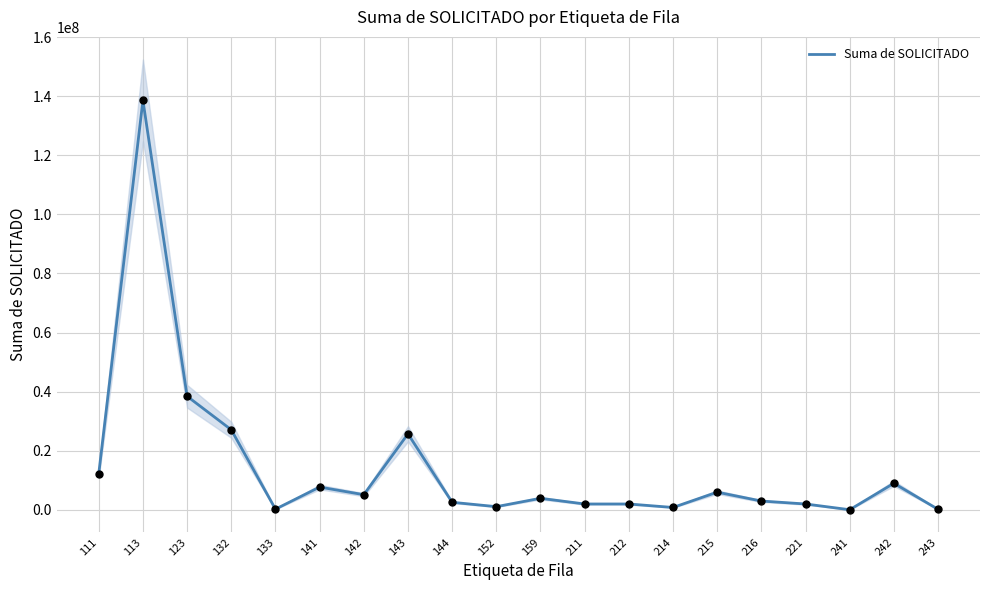

Approximately how many times larger is the value at 216 compared to 144?

1.2